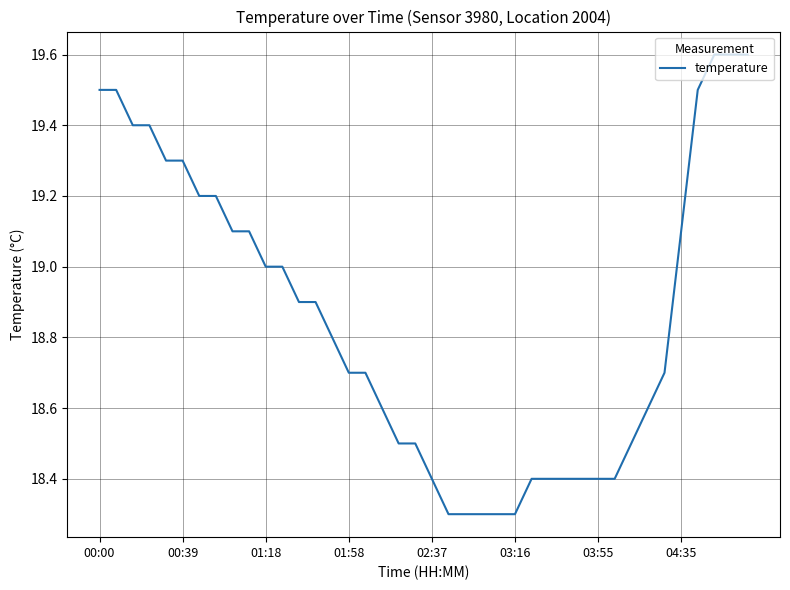

What is the difference between the maximum and minimum values?

1.3